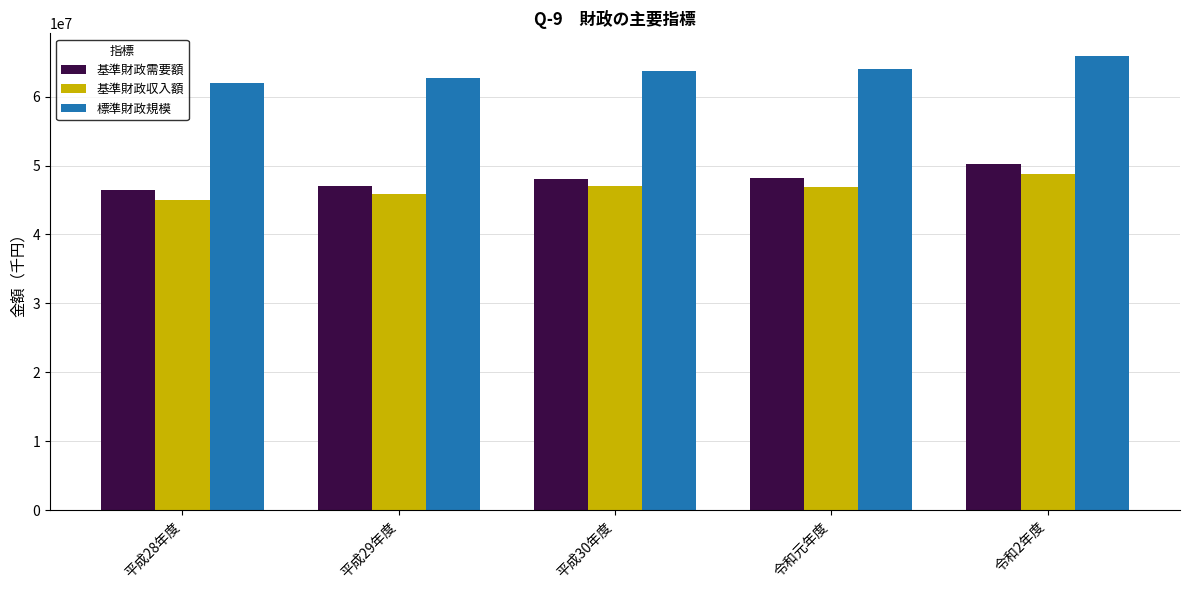

What position from the left is 平成29年度?

2